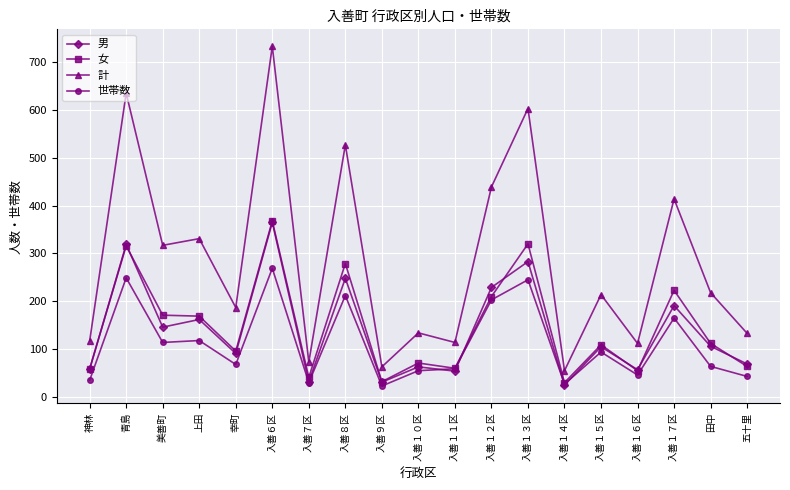

Which series has the widest spread of values?

計